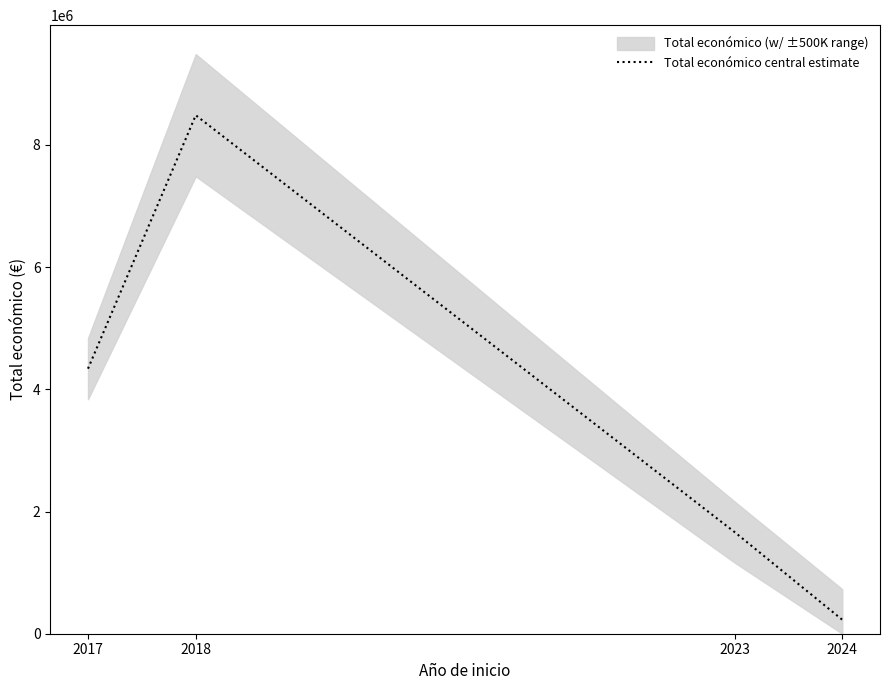

What is the smallest value displayed?

228516